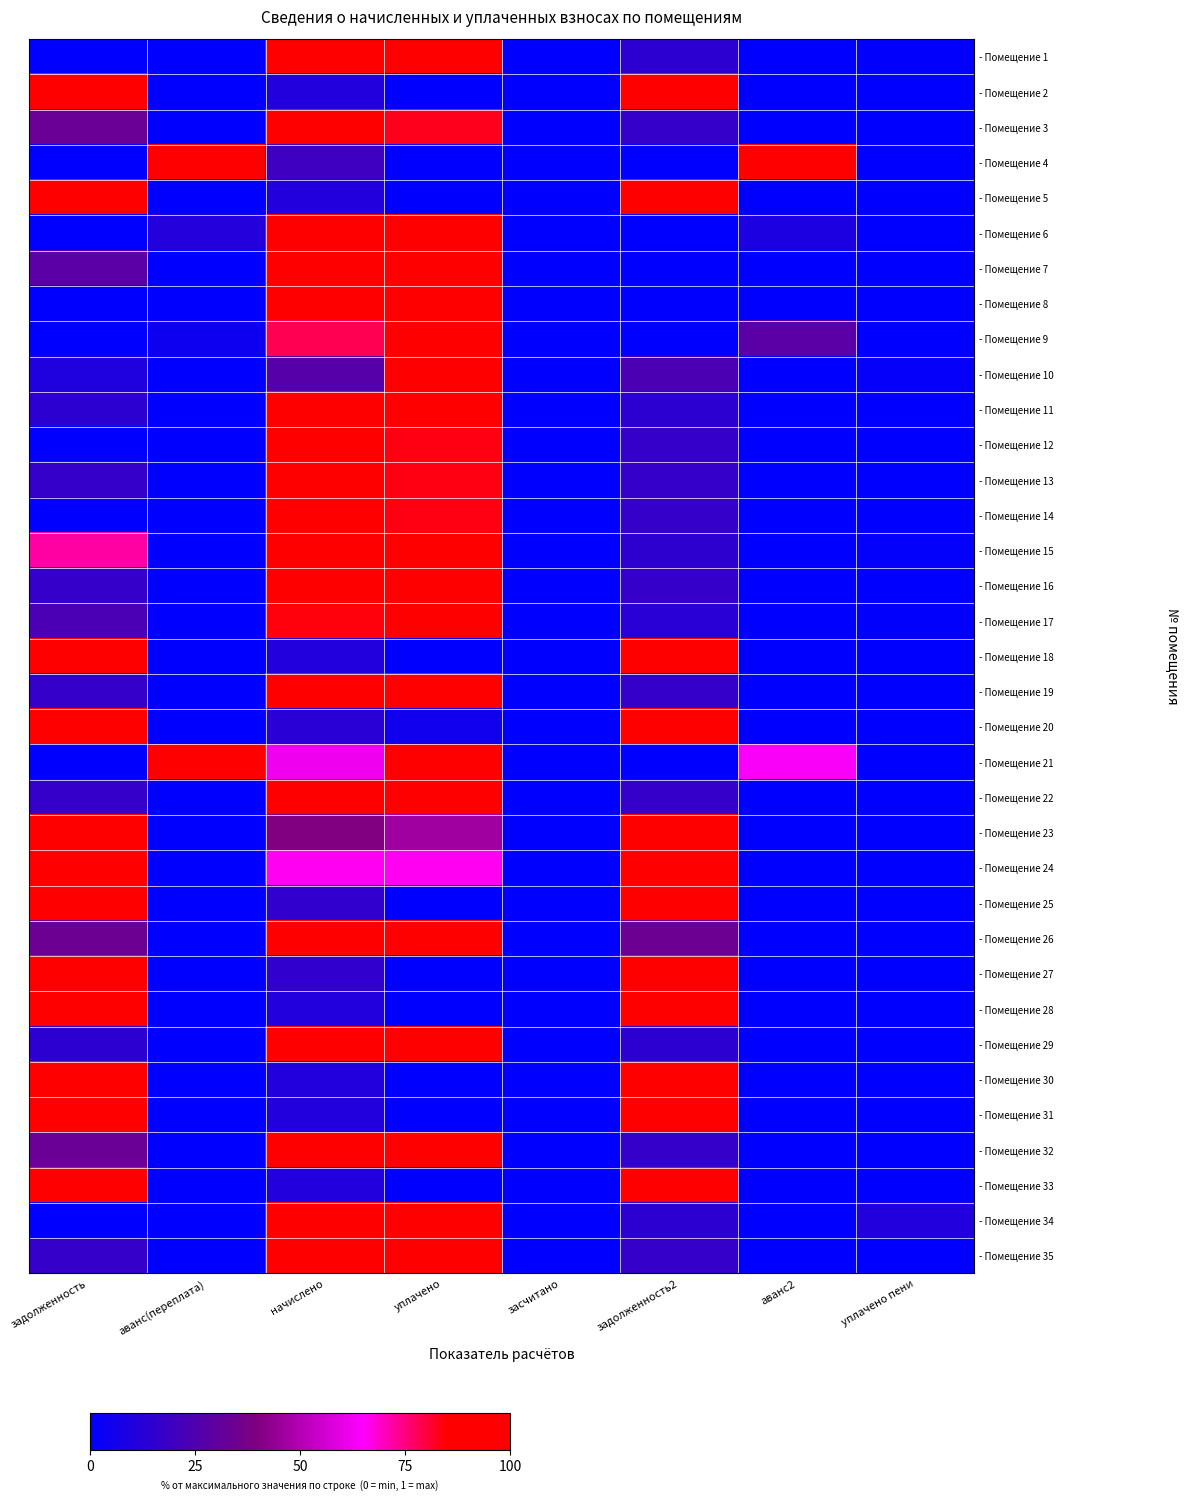

Reading right to left, extract all data points from this chart.

- Помещение 1: уплачено пени=0.0	аванс2=0.0	задолженность2=0.1	засчитано=0.0	уплачено=1.0	начислено=0.9	аванс(переплата)=0.0	задолженность=0.0
- Помещение 2: уплачено пени=0.0	аванс2=0.0	задолженность2=1.0	засчитано=0.0	уплачено=0.0	начислено=0.1	аванс(переплата)=0.0	задолженность=0.9
- Помещение 3: уплачено пени=0.0	аванс2=0.0	задолженность2=0.2	засчитано=0.0	уплачено=0.8	начислено=1.0	аванс(переплата)=0.0	задолженность=0.3
- Помещение 4: уплачено пени=0.0	аванс2=0.9	задолженность2=0.0	засчитано=0.0	уплачено=0.0	начислено=0.2	аванс(переплата)=1.0	задолженность=0.0
- Помещение 5: уплачено пени=0.0	аванс2=0.0	задолженность2=1.0	засчитано=0.0	уплачено=0.0	начислено=0.1	аванс(переплата)=0.0	задолженность=0.9
- Помещение 6: уплачено пени=0.0	аванс2=0.1	задолженность2=0.0	засчитано=0.0	уплачено=0.9	начислено=1.0	аванс(переплата)=0.1	задолженность=0.0
- Помещение 7: уплачено пени=0.0	аванс2=0.0	задолженность2=0.0	засчитано=0.0	уплачено=1.0	начислено=0.9	аванс(переплата)=0.0	задолженность=0.3
- Помещение 8: уплачено пени=0.0	аванс2=0.0	задолженность2=0.0	засчитано=0.0	уплачено=1.0	начислено=1.0	аванс(переплата)=0.0	задолженность=0.0
- Помещение 9: уплачено пени=0.0	аванс2=0.3	задолженность2=0.0	засчитано=0.0	уплачено=1.0	начислено=0.8	аванс(переплата)=0.0	задолженность=0.0
- Помещение 10: уплачено пени=0.0	аванс2=0.0	задолженность2=0.2	засчитано=0.0	уплачено=1.0	начислено=0.3	аванс(переплата)=0.0	задолженность=0.1
- Помещение 11: уплачено пени=0.0	аванс2=0.0	задолженность2=0.1	засчитано=0.0	уплачено=1.0	начислено=0.9	аванс(переплата)=0.0	задолженность=0.1
- Помещение 12: уплачено пени=0.0	аванс2=0.0	задолженность2=0.2	засчитано=0.0	уплачено=0.8	начислено=1.0	аванс(переплата)=0.0	задолженность=0.0
- Помещение 13: уплачено пени=0.0	аванс2=0.0	задолженность2=0.2	засчитано=0.0	уплачено=0.8	начислено=1.0	аванс(переплата)=0.0	задолженность=0.2
- Помещение 14: уплачено пени=0.0	аванс2=0.0	задолженность2=0.2	засчитано=0.0	уплачено=0.8	начислено=1.0	аванс(переплата)=0.0	задолженность=0.0
- Помещение 15: уплачено пени=0.0	аванс2=0.0	задолженность2=0.1	засчитано=0.0	уплачено=1.0	начислено=0.9	аванс(переплата)=0.0	задолженность=0.7
- Помещение 16: уплачено пени=0.0	аванс2=0.0	задолженность2=0.2	засчитано=0.0	уплачено=1.0	начислено=1.0	аванс(переплата)=0.0	задолженность=0.2
- Помещение 17: уплачено пени=0.0	аванс2=0.0	задолженность2=0.1	засчитано=0.0	уплачено=1.0	начислено=0.8	аванс(переплата)=0.0	задолженность=0.2
- Помещение 18: уплачено пени=0.0	аванс2=0.0	задолженность2=1.0	засчитано=0.0	уплачено=0.0	начислено=0.1	аванс(переплата)=0.0	задолженность=0.9
- Помещение 19: уплачено пени=0.0	аванс2=0.0	задолженность2=0.2	засчитано=0.0	уплачено=1.0	начислено=1.0	аванс(переплата)=0.0	задолженность=0.2
- Помещение 20: уплачено пени=0.0	аванс2=0.0	задолженность2=1.0	засчитано=0.0	уплачено=0.1	начислено=0.1	аванс(переплата)=0.0	задолженность=0.9
- Помещение 21: уплачено пени=0.0	аванс2=0.6	задолженность2=0.0	засчитано=0.0	уплачено=1.0	начислено=0.6	аванс(переплата)=0.9	задолженность=0.0
- Помещение 22: уплачено пени=0.0	аванс2=0.0	задолженность2=0.2	засчитано=0.0	уплачено=1.0	начислено=1.0	аванс(переплата)=0.0	задолженность=0.2
- Помещение 23: уплачено пени=0.0	аванс2=0.0	задолженность2=1.0	засчитано=0.0	уплачено=0.5	начислено=0.4	аванс(переплата)=0.0	задолженность=1.0
- Помещение 24: уплачено пени=0.0	аванс2=0.0	задолженность2=1.0	засчитано=0.0	уплачено=0.7	начислено=0.7	аванс(переплата)=0.0	задолженность=1.0
- Помещение 25: уплачено пени=0.0	аванс2=0.0	задолженность2=1.0	засчитано=0.0	уплачено=0.0	начислено=0.2	аванс(переплата)=0.0	задолженность=0.9
- Помещение 26: уплачено пени=0.0	аванс2=0.0	задолженность2=0.3	засчитано=0.0	уплачено=1.0	начислено=1.0	аванс(переплата)=0.0	задолженность=0.3
- Помещение 27: уплачено пени=0.0	аванс2=0.0	задолженность2=1.0	засчитано=0.0	уплачено=0.0	начислено=0.2	аванс(переплата)=0.0	задолженность=0.9
- Помещение 28: уплачено пени=0.0	аванс2=0.0	задолженность2=1.0	засчитано=0.0	уплачено=0.0	начислено=0.1	аванс(переплата)=0.0	задолженность=0.9
- Помещение 29: уплачено пени=0.0	аванс2=0.0	задолженность2=0.1	засчитано=0.0	уплачено=1.0	начислено=0.9	аванс(переплата)=0.0	задолженность=0.1
- Помещение 30: уплачено пени=0.0	аванс2=0.0	задолженность2=1.0	засчитано=0.0	уплачено=0.0	начислено=0.1	аванс(переплата)=0.0	задолженность=0.9
- Помещение 31: уплачено пени=0.0	аванс2=0.0	задолженность2=1.0	засчитано=0.0	уплачено=0.0	начислено=0.1	аванс(переплата)=0.0	задолженность=0.9
- Помещение 32: уплачено пени=0.0	аванс2=0.0	задолженность2=0.2	засчитано=0.0	уплачено=1.0	начислено=1.0	аванс(переплата)=0.0	задолженность=0.3
- Помещение 33: уплачено пени=0.0	аванс2=0.0	задолженность2=1.0	засчитано=0.0	уплачено=0.0	начислено=0.1	аванс(переплата)=0.0	задолженность=0.9
- Помещение 34: уплачено пени=0.1	аванс2=0.0	задолженность2=0.1	засчитано=0.0	уплачено=1.0	начислено=0.9	аванс(переплата)=0.0	задолженность=0.0
- Помещение 35: уплачено пени=0.0	аванс2=0.0	задолженность2=0.2	засчитано=0.0	уплачено=1.0	начислено=1.0	аванс(переплата)=0.0	задолженность=0.2